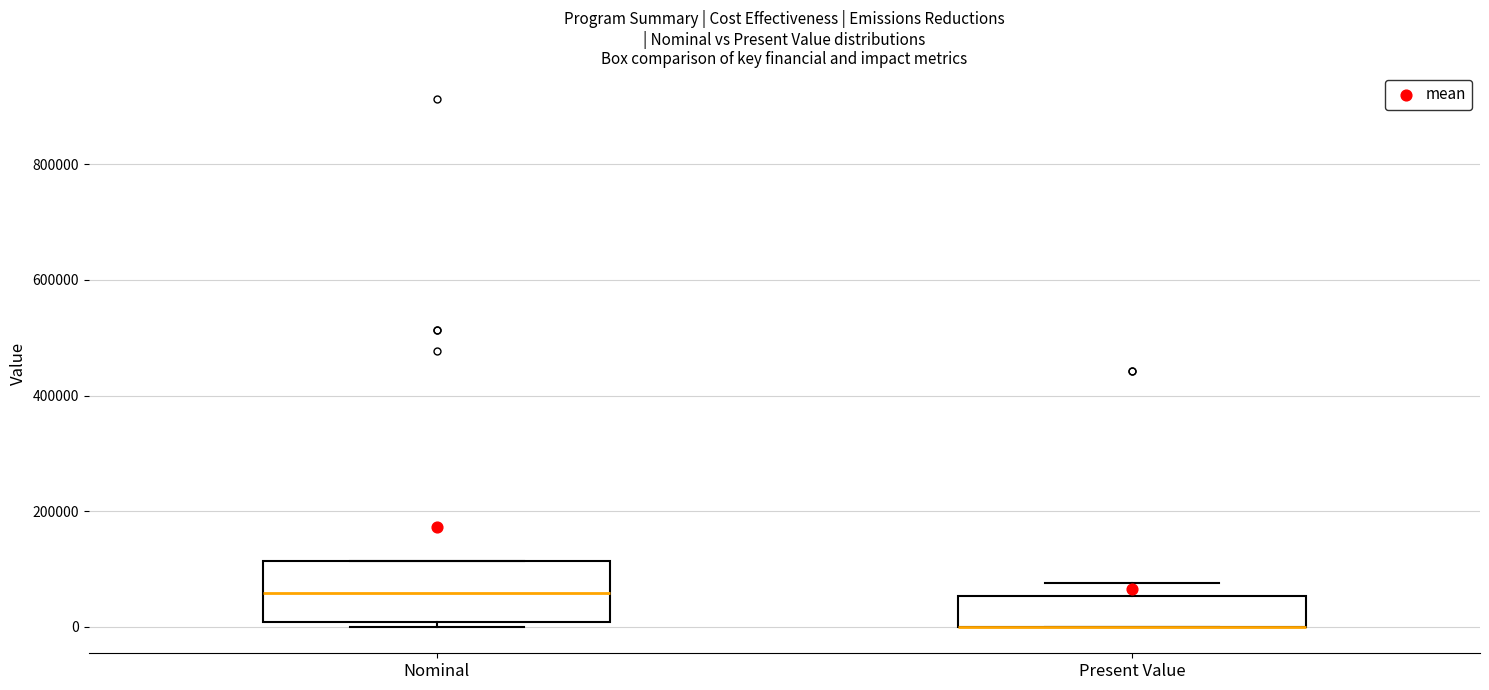

Where is the lower edge of the box for Nominal on the y-axis? The values are not printed on the chart, so give them approximately, as read against the axis.

0